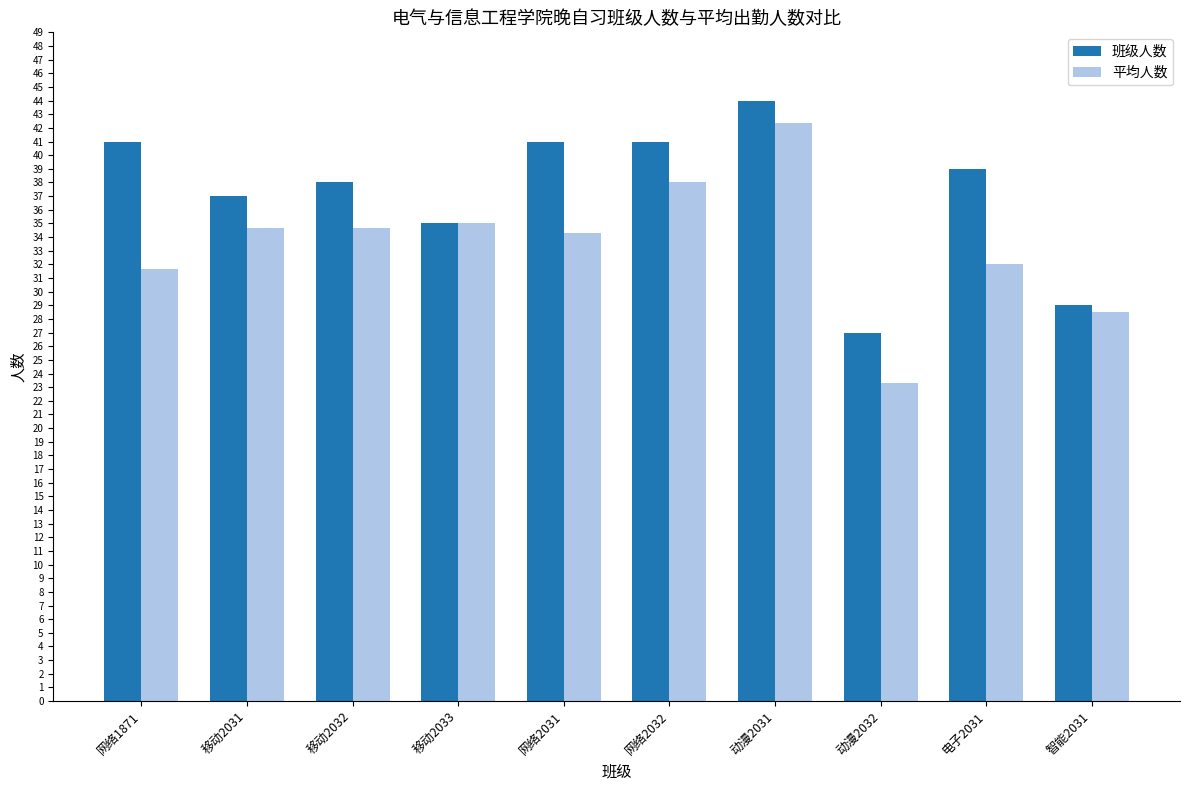

At 网络2032, list the series in order from smallest to largest.

平均人数, 班级人数